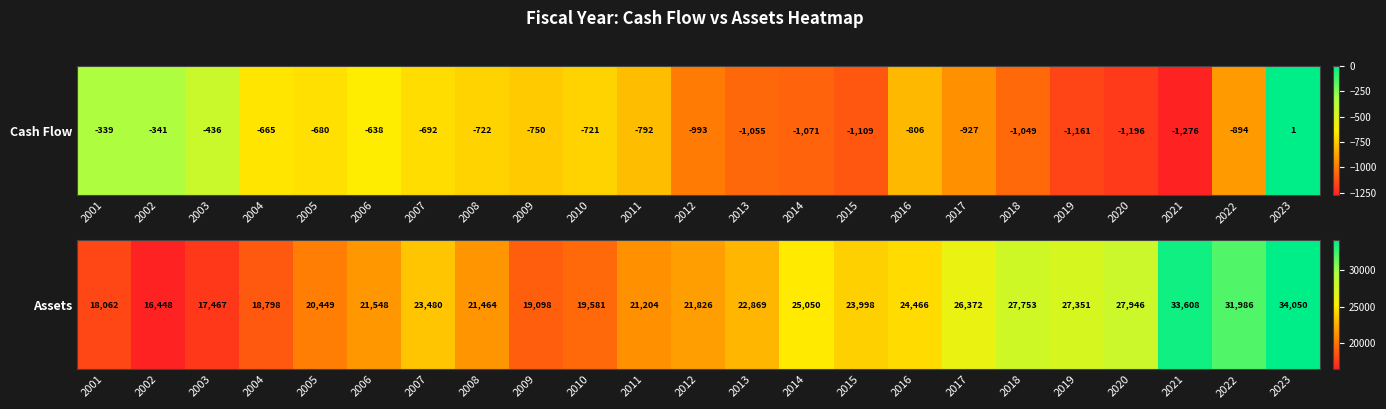

What is the change in value from 2001 to 2002?

-1614.0